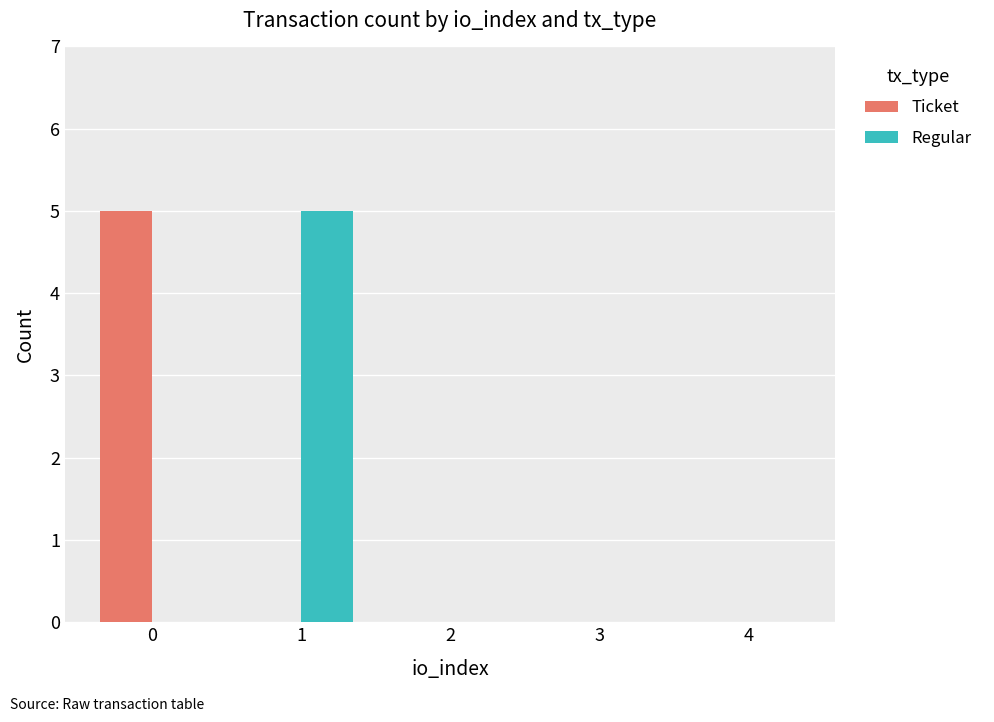

Reading left to right, what are all the values shown in this chart?

Ticket: 0=5	1=0	2=0	3=0	4=0
Regular: 0=0	1=5	2=0	3=0	4=0